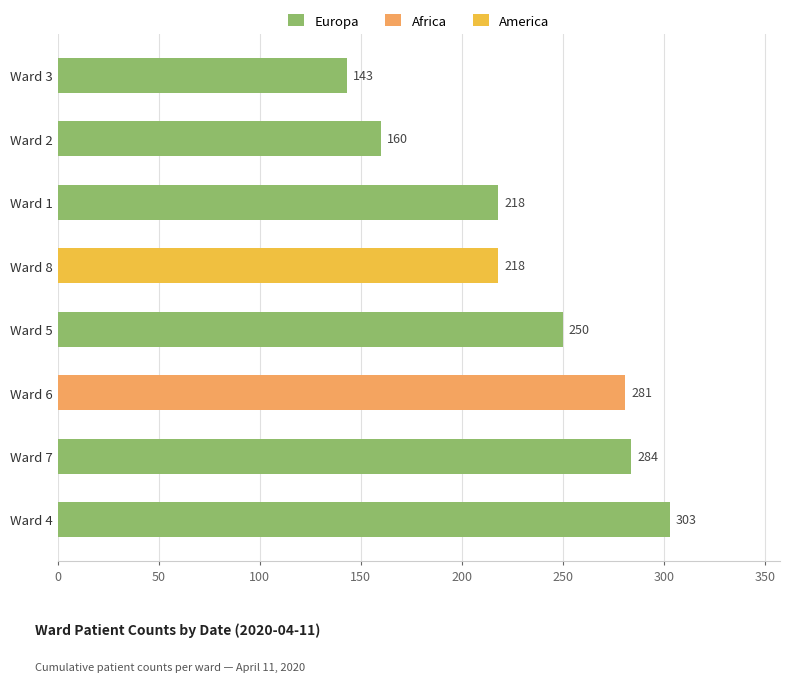

What is the greatest value displayed?

303